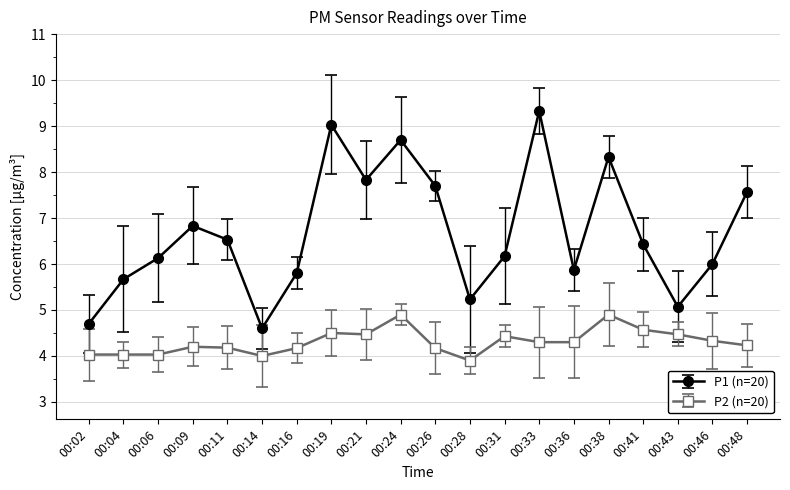

True or false: P1 (n=20) has a value of 7.6 at 00:48.

True